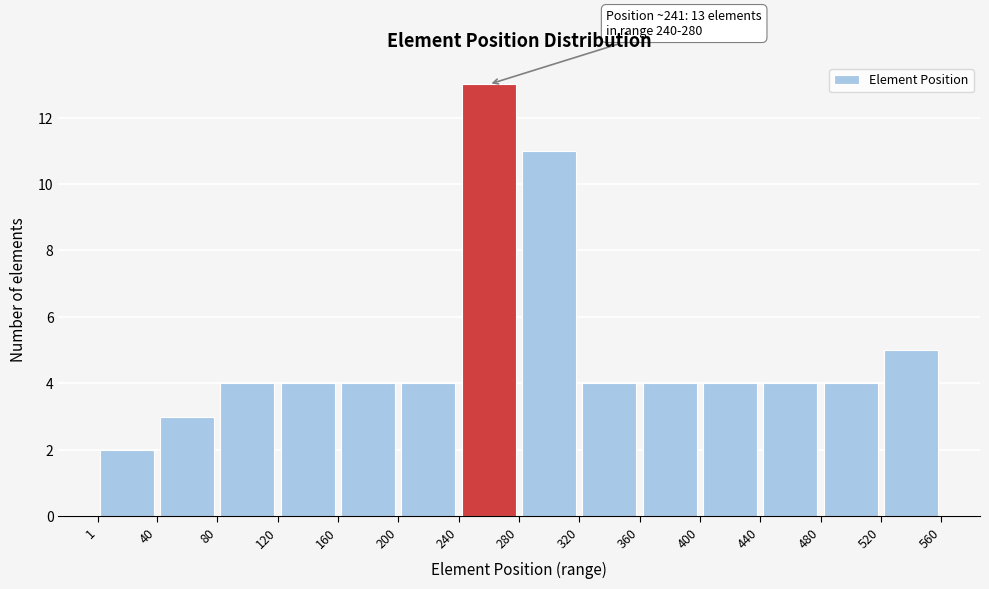

Over which range of the x-axis is the bar tallest?

240 to 280